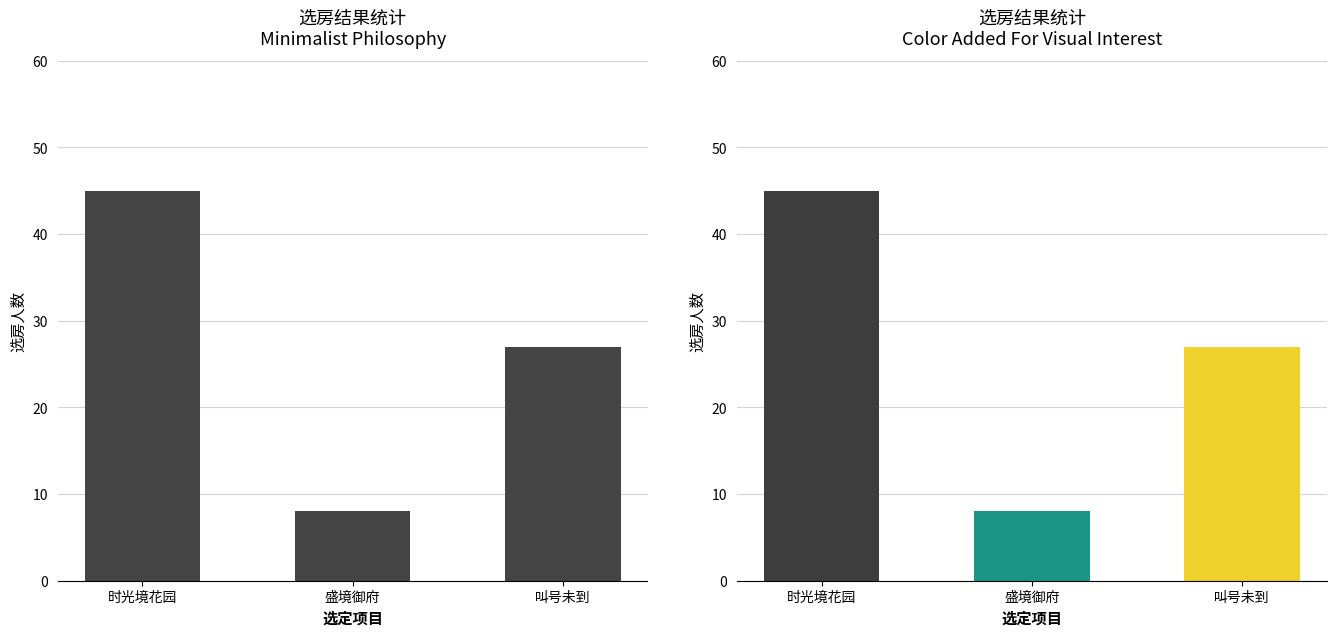

Reading left to right, list all the values displayed in this chart.

时光境花园=45	盛境御府=8	叫号未到=27